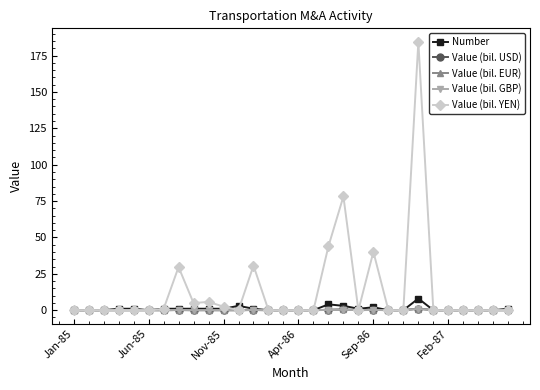

What is the maximum value for Value (bil. YEN)?

184.5